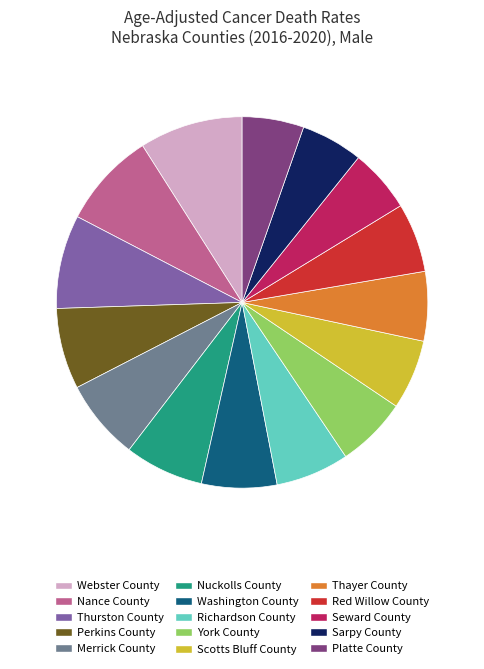

Does any single category account for the majority?

No